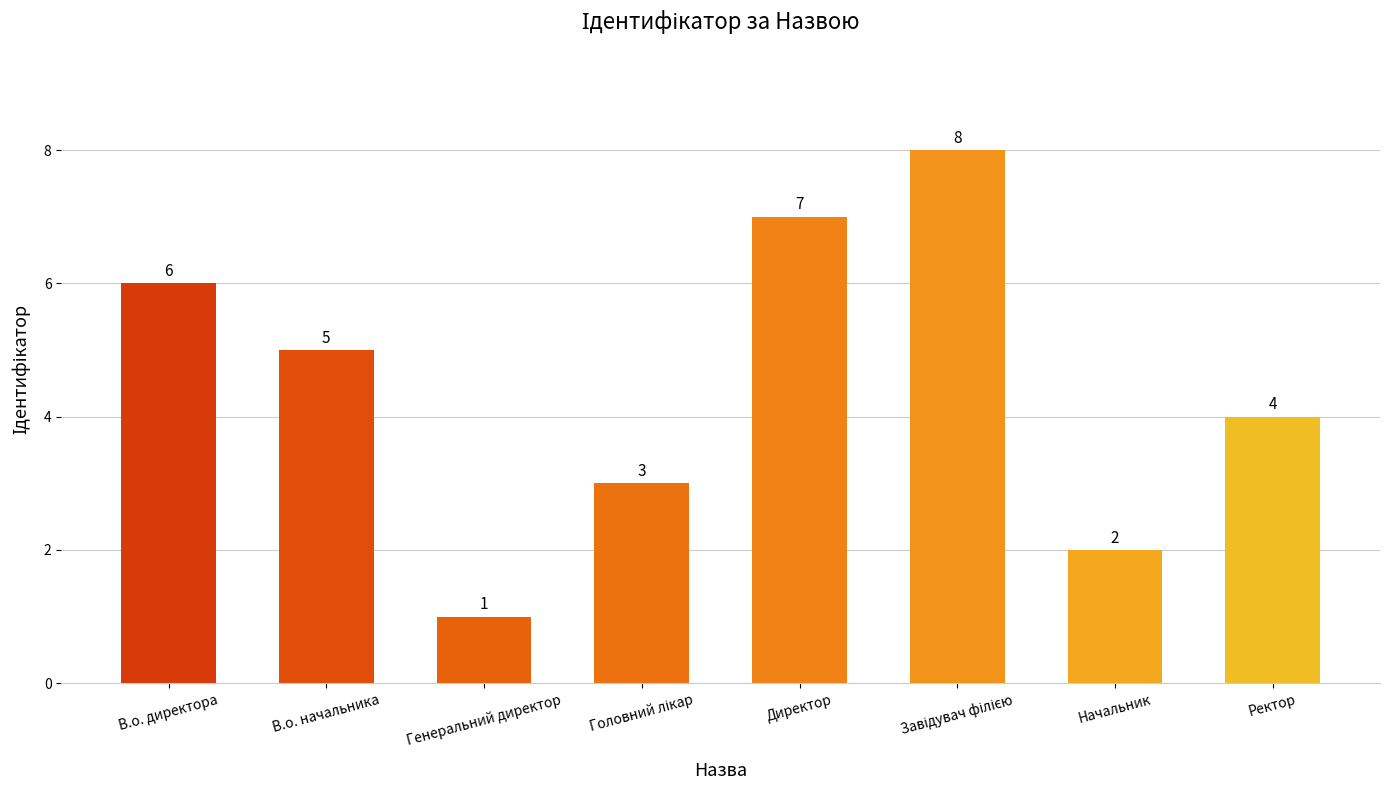

What is the difference between the maximum and minimum values?

7